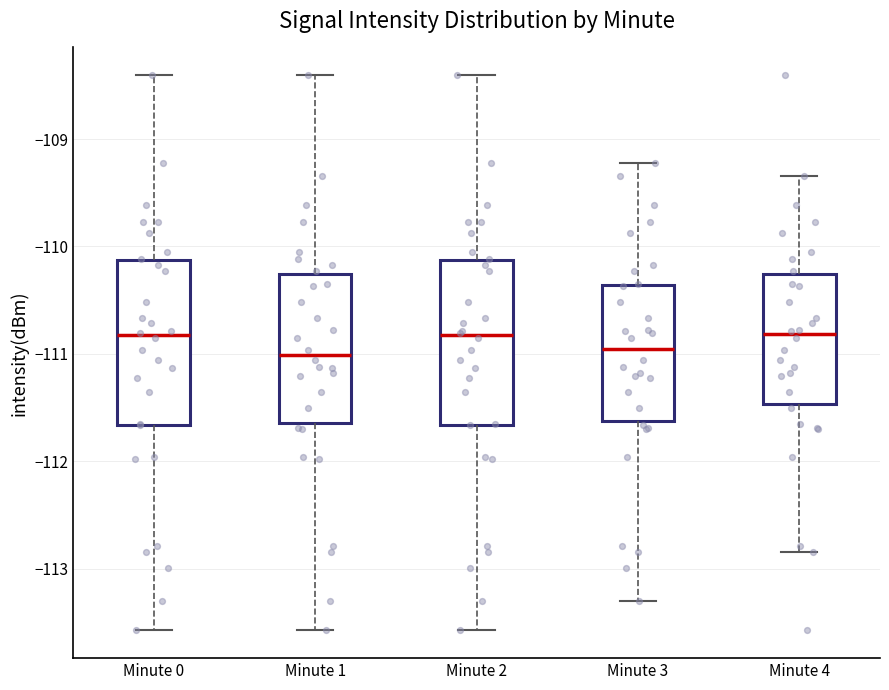

Reading left to right, read every box against the y-axis: the position of its median line, the range the box covers, and the ends of its whiskers. The values are not printed on the chart, so give them approximately, as read against the axis.

Minute 0: median -110.8, box -111.7 to -110.1, whiskers -113.6 to -108.4
Minute 1: median -111.0, box -111.6 to -110.3, whiskers -113.6 to -108.4
Minute 2: median -110.8, box -111.7 to -110.1, whiskers -113.6 to -108.4
Minute 3: median -111.0, box -111.6 to -110.4, whiskers -113.3 to -109.2
Minute 4: median -110.8, box -111.5 to -110.3, whiskers -112.8 to -109.3